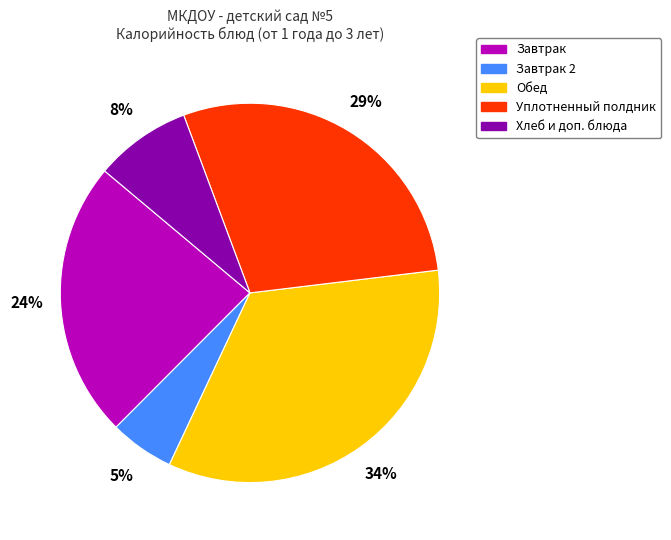

To the nearest percent, what is the average slice percentage?

20%